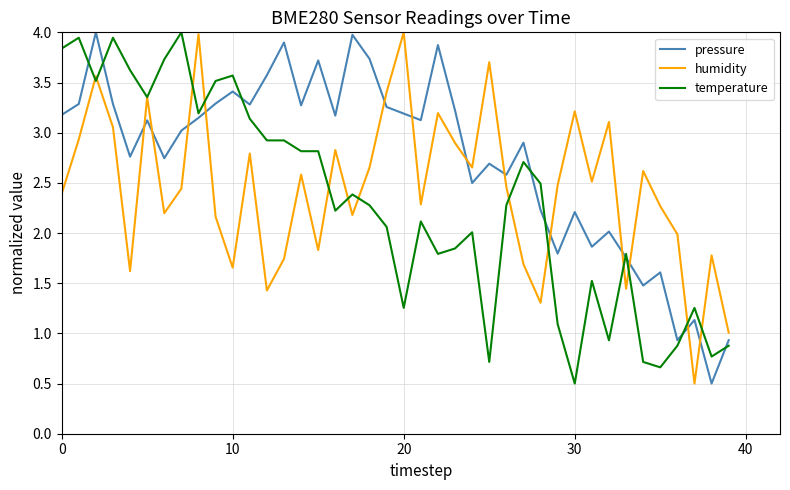

Which series has the largest total across all categories?

pressure